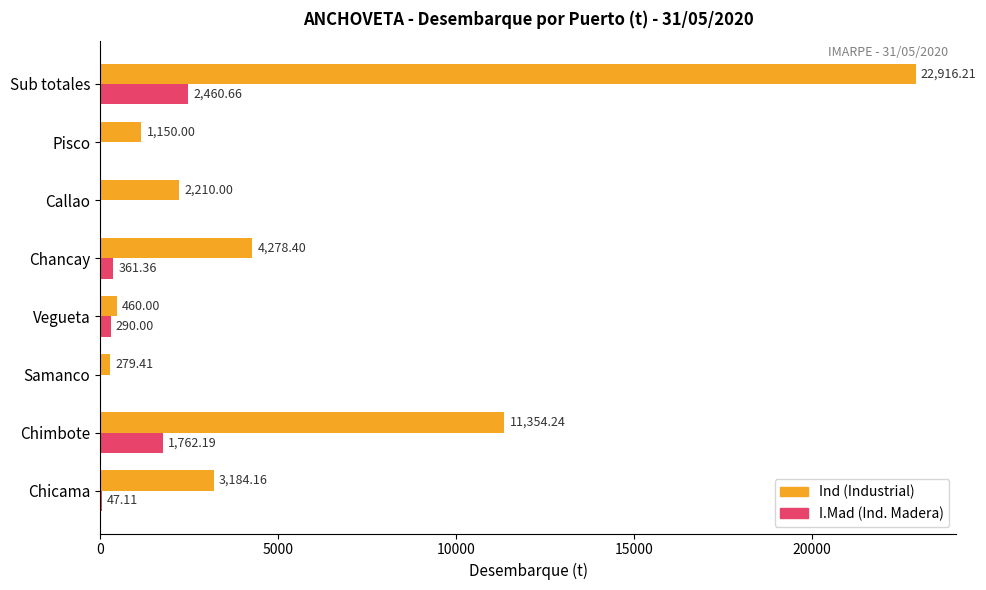

Which category has the highest value across all series?

Sub totales